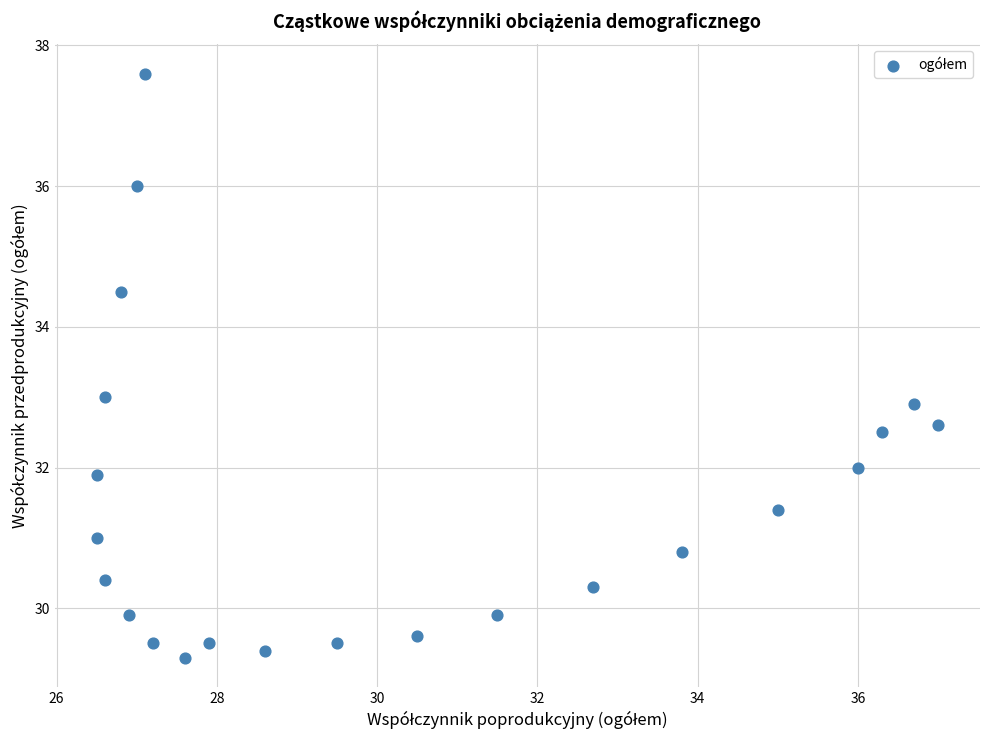

What is the range of X values (max minus min)?

10.5